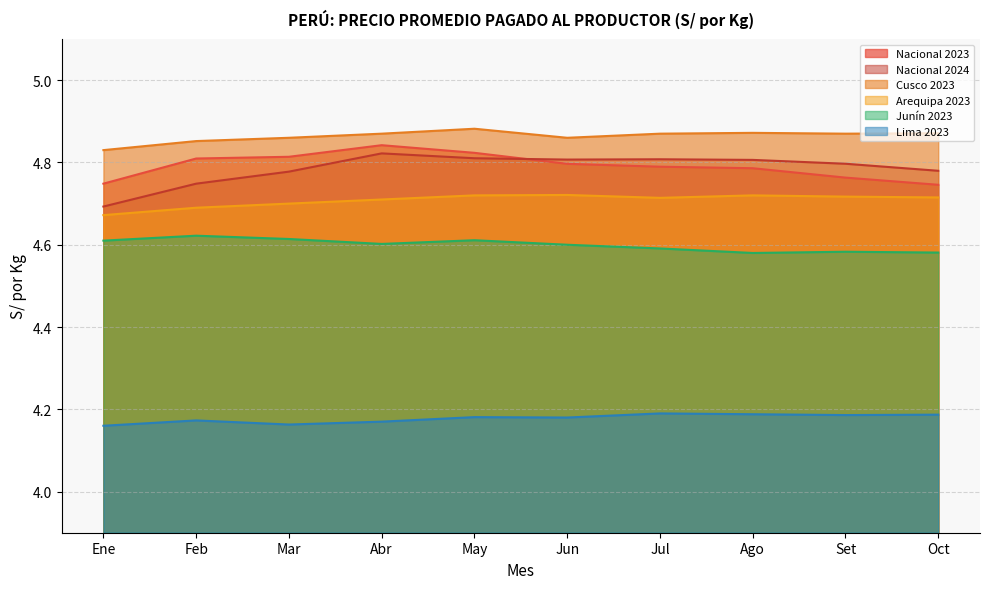

Reading left to right, list all the values displayed in this chart.

Nacional 2023: 4.7	4.8	4.8	4.8	4.8	4.8	4.8	4.8	4.8	4.7
Nacional 2024: 4.7	4.7	4.8	4.8	4.8	4.8	4.8	4.8	4.8	4.8
Cusco 2023: 4.8	4.9	4.9	4.9	4.9	4.9	4.9	4.9	4.9	4.9
Arequipa 2023: 4.7	4.7	4.7	4.7	4.7	4.7	4.7	4.7	4.7	4.7
Junín 2023: 4.6	4.6	4.6	4.6	4.6	4.6	4.6	4.6	4.6	4.6
Lima 2023: 4.2	4.2	4.2	4.2	4.2	4.2	4.2	4.2	4.2	4.2